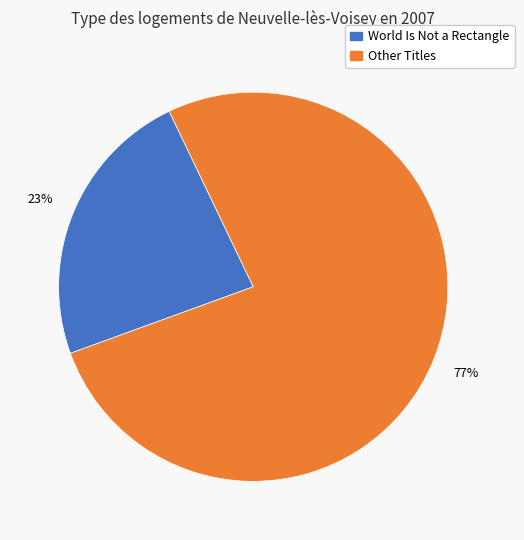

To the nearest percent, what is the average slice percentage?

50%